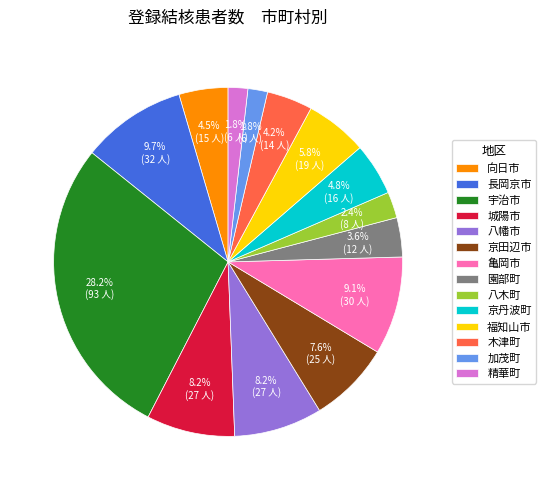

What percentage is the 亀岡市 slice, to the nearest percent?

9%